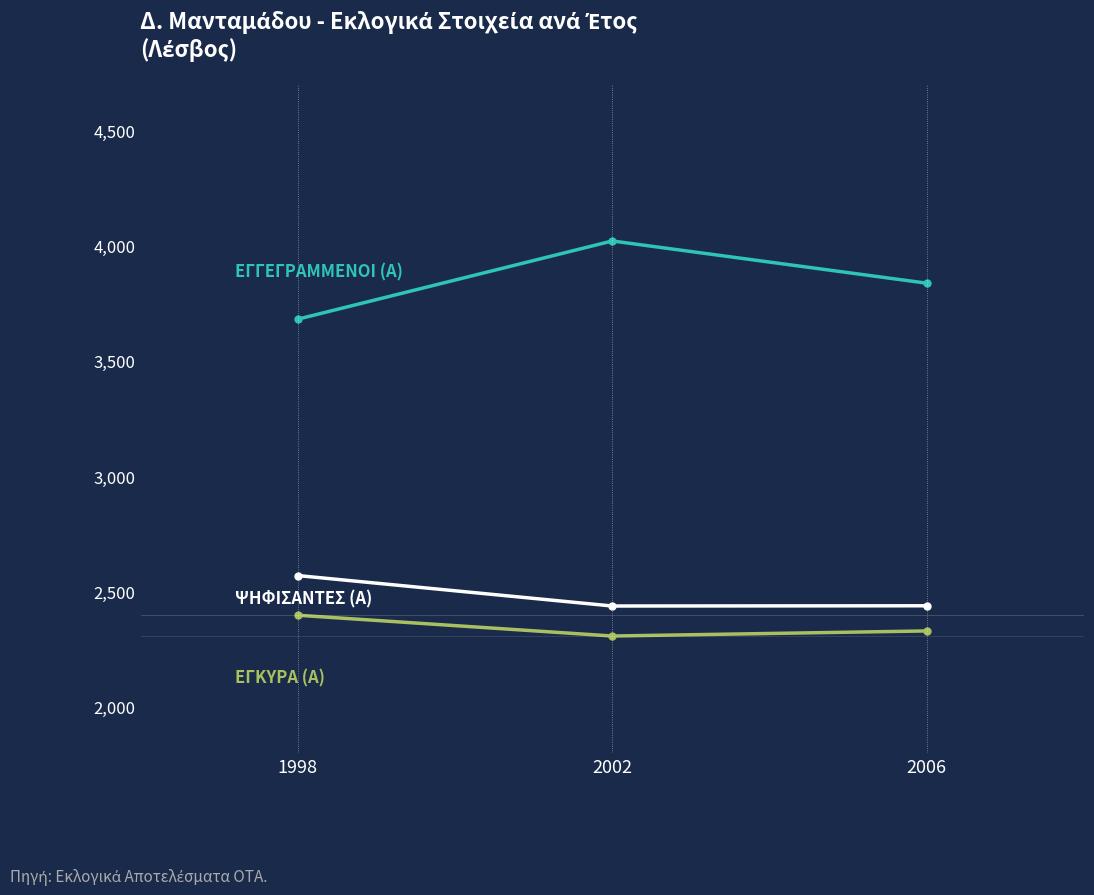

What is the difference between the highest and lowest values at 1998?

1283